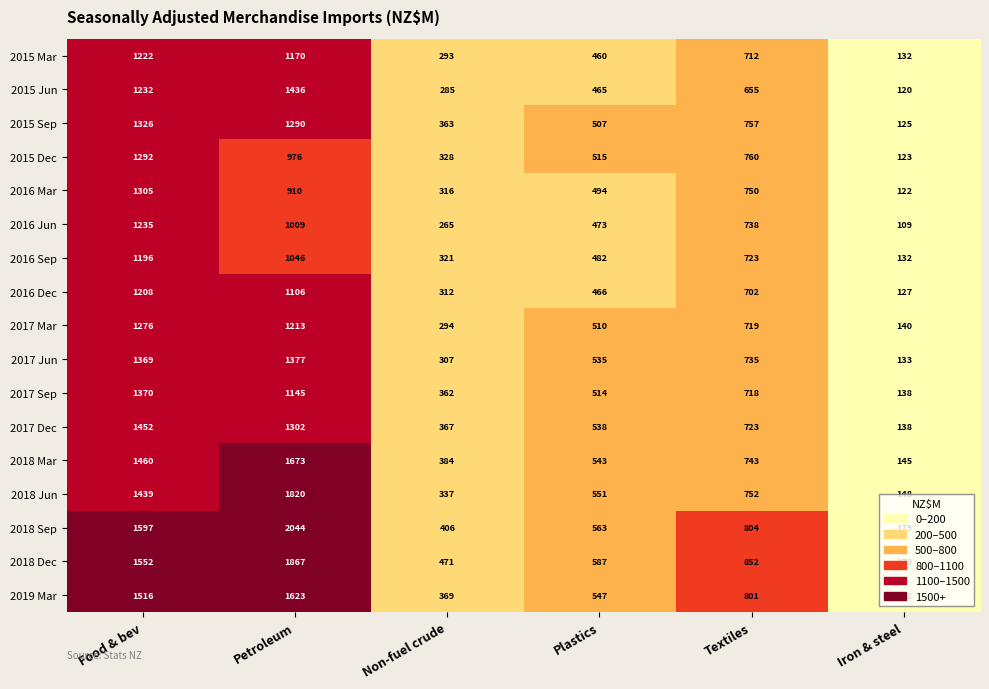

How many distinct data groups are displayed?

17